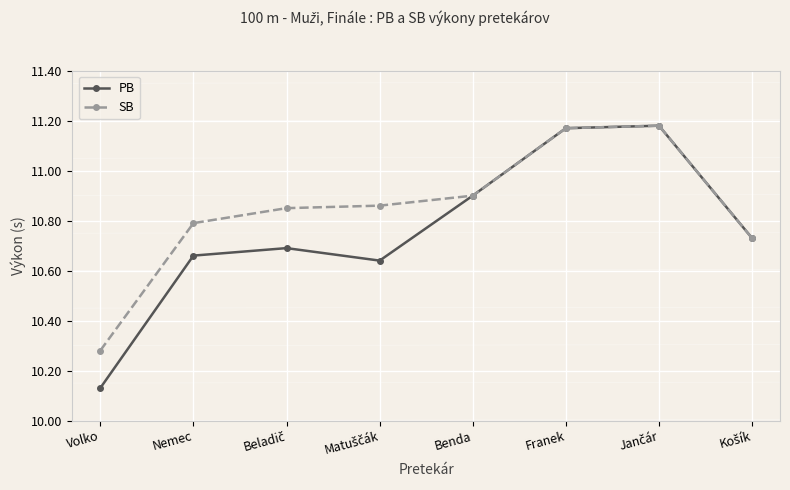

What are all the series names shown in the legend?

PB, SB